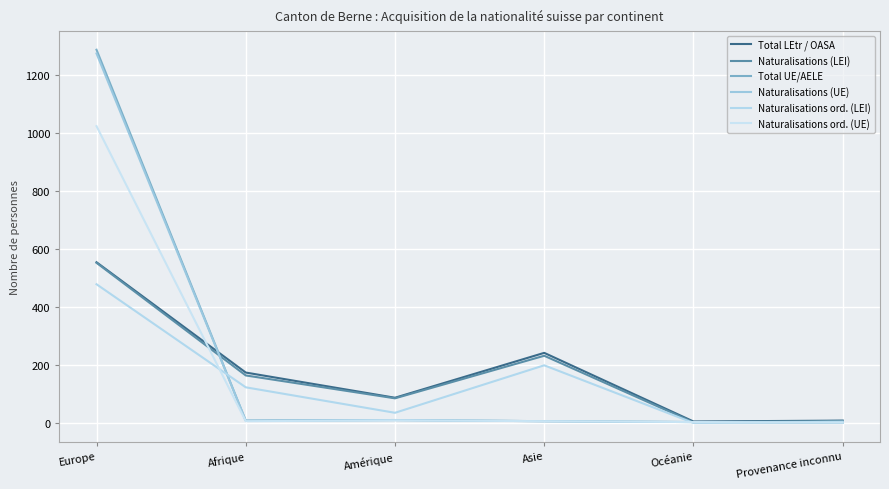

Reading left to right, transcribe all the data shown in this chart.

Total LEtr / OASA: Europe=555	Afrique=174	Amérique=87	Asie=242	Océanie=5	Provenance inconnu=8
Naturalisations (LEI): Europe=553	Afrique=164	Amérique=85	Asie=232	Océanie=2	Provenance inconnu=7
Total UE/AELE: Europe=1289	Afrique=8	Amérique=10	Asie=6	Océanie=3	Provenance inconnu=1
Naturalisations (UE): Europe=1276	Afrique=8	Amérique=10	Asie=6	Océanie=3	Provenance inconnu=1
Naturalisations ord. (LEI): Europe=479	Afrique=123	Amérique=35	Asie=199	Océanie=0	Provenance inconnu=4
Naturalisations ord. (UE): Europe=1025	Afrique=6	Amérique=9	Asie=6	Océanie=3	Provenance inconnu=1